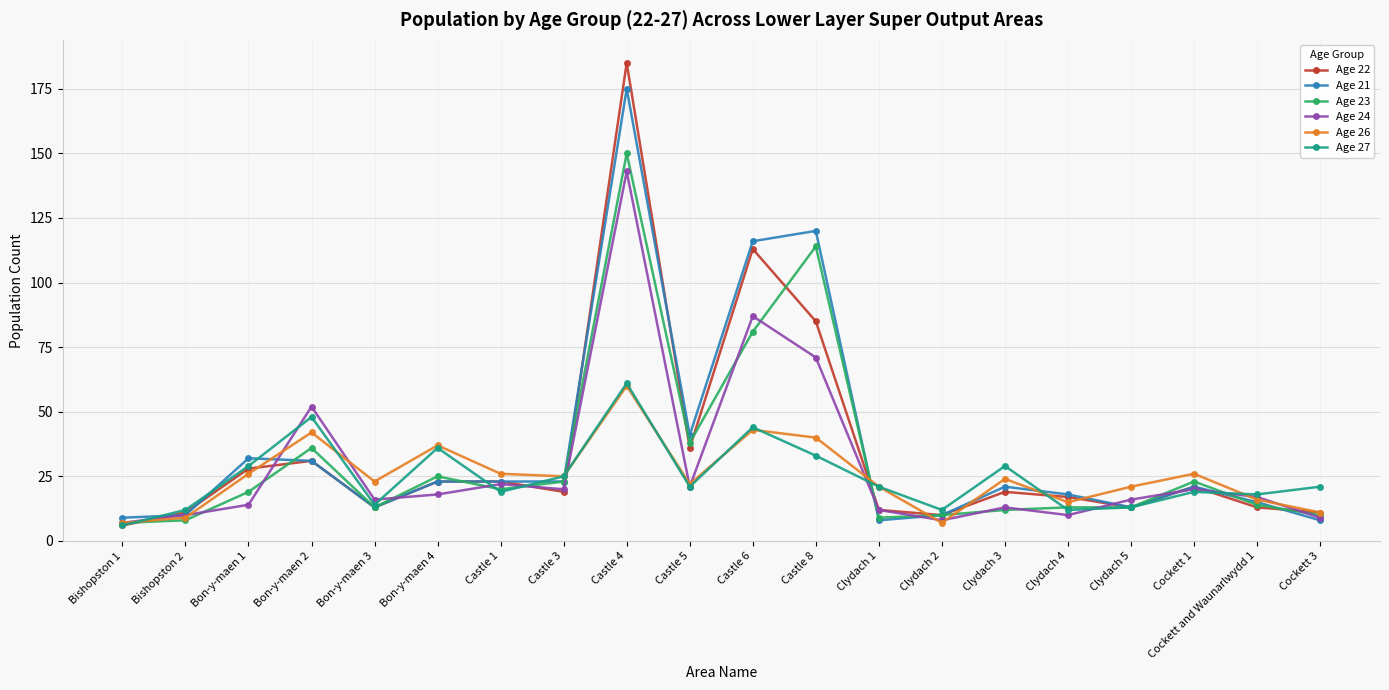

True or false: Age 22 has more than 1 interior local peaks.

True